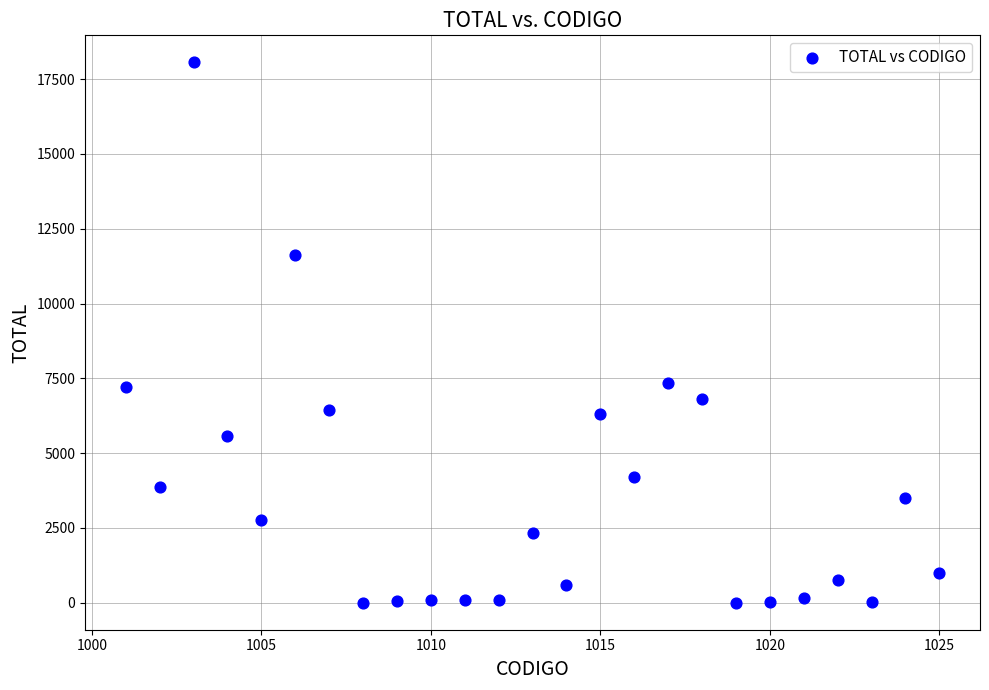

What is the range of X values (max minus min)?

24.0